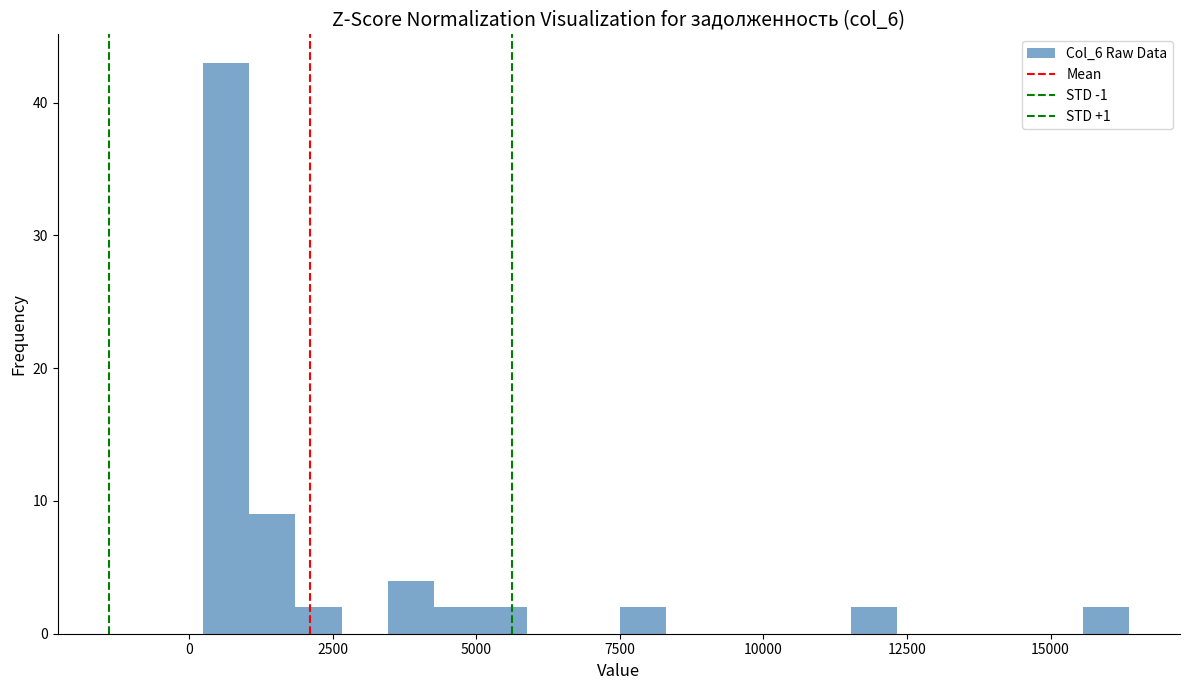

Around what value on the x-axis is the tallest bar? Give the approximate position of its centre, as read against the axis.

500